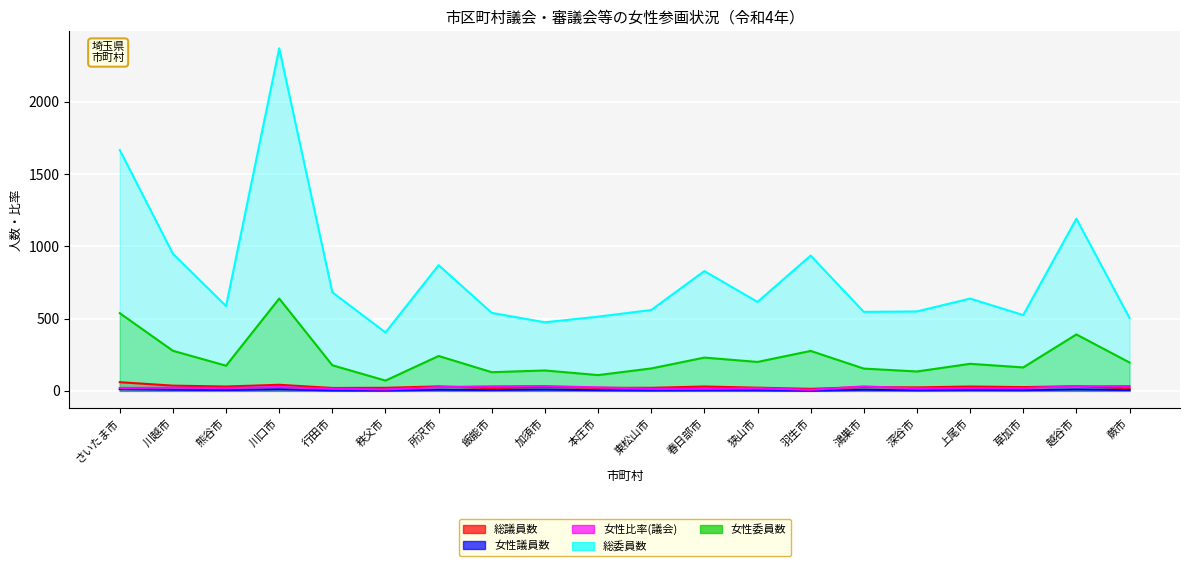

Is it true that 女性議員数 equals 5.0 at 草加市?

True